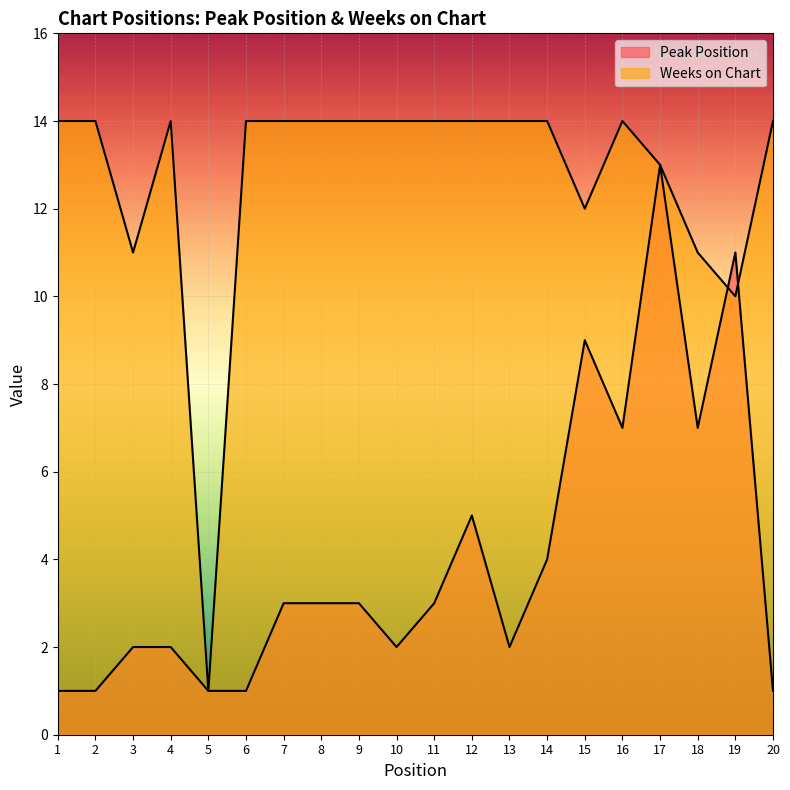

The value of Peak Position at 19 is 16. True or false?

False